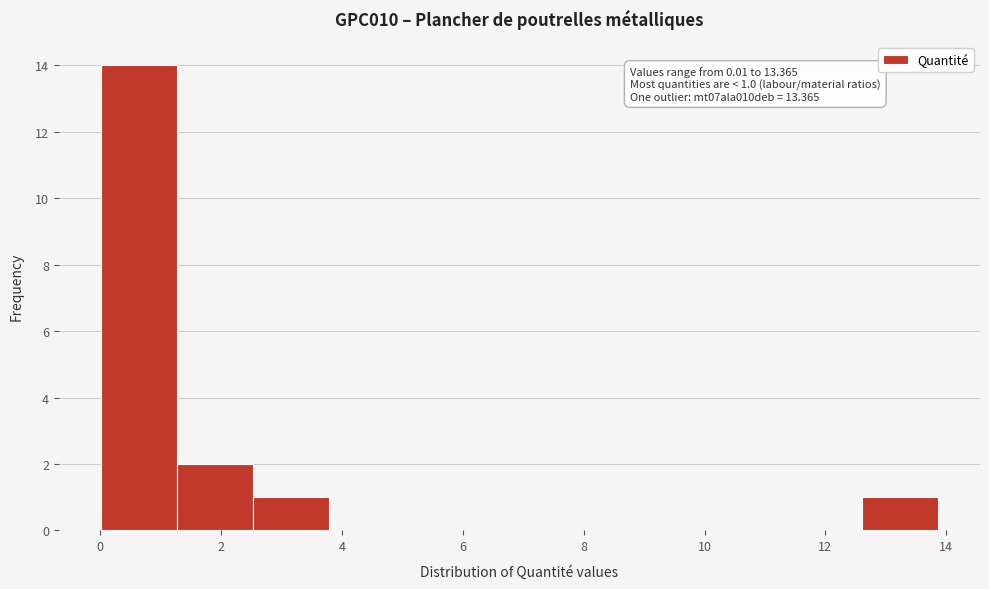

Over which range of the x-axis is the bar tallest?

0.0 to 1.2